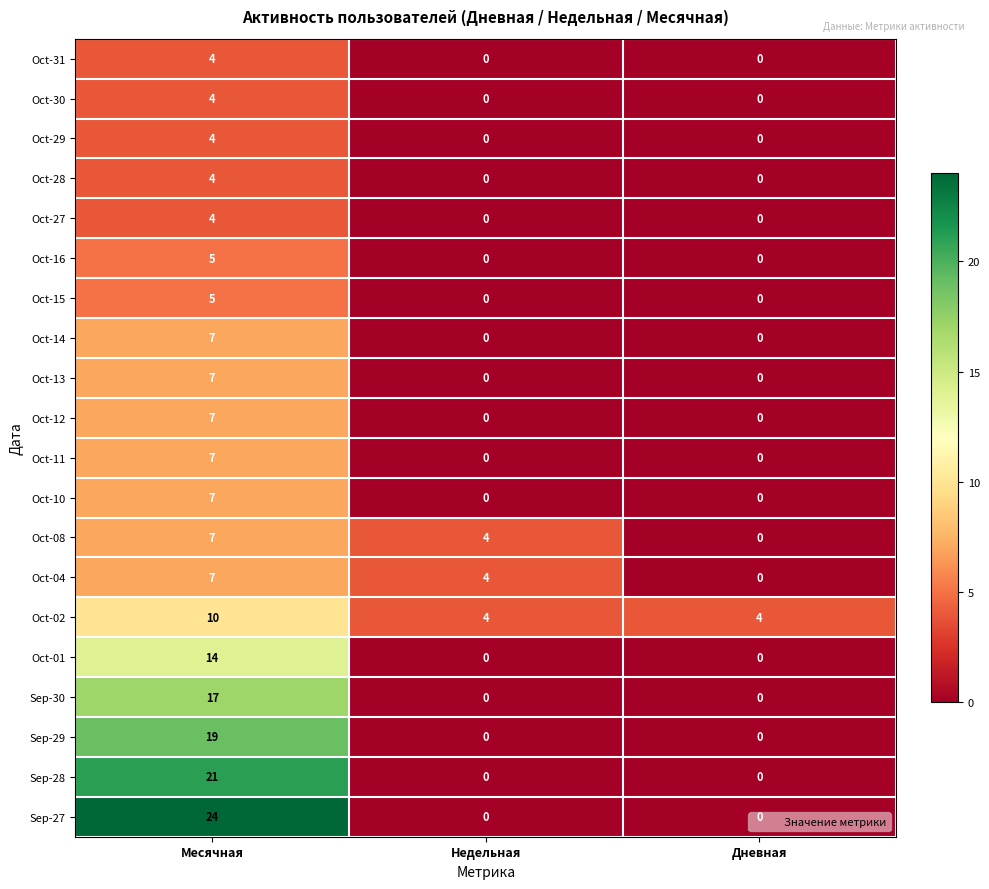

Is it true that Oct-29 equals 2 at Месячная?

False